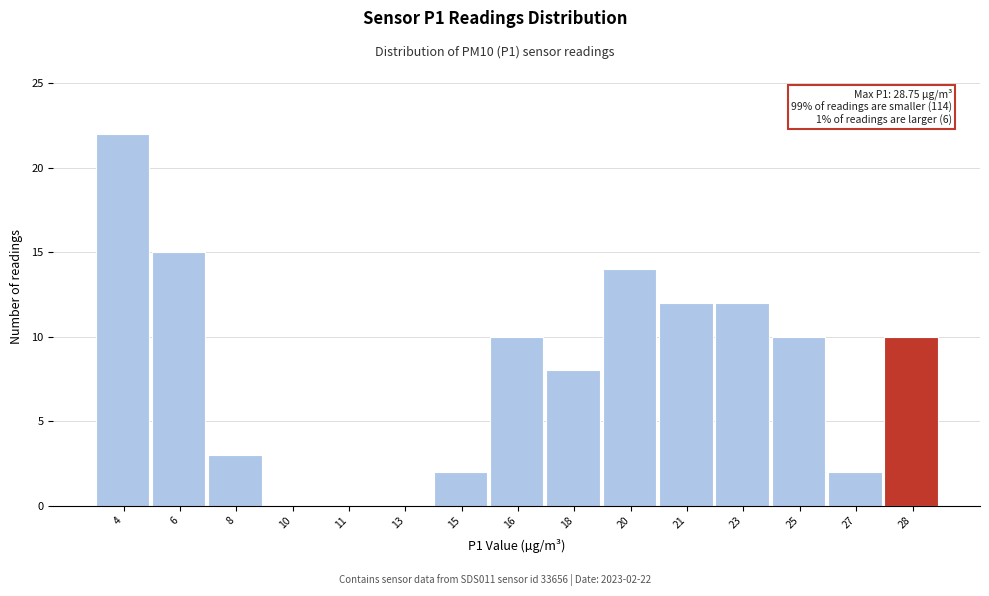

Reading left to right, what are all the values shown in this chart?

4=22	6=15	8=3	10=0	11=0	13=0	15=2	16=10	18=8	20=14	21=12	23=12	25=10	27=2	28=10